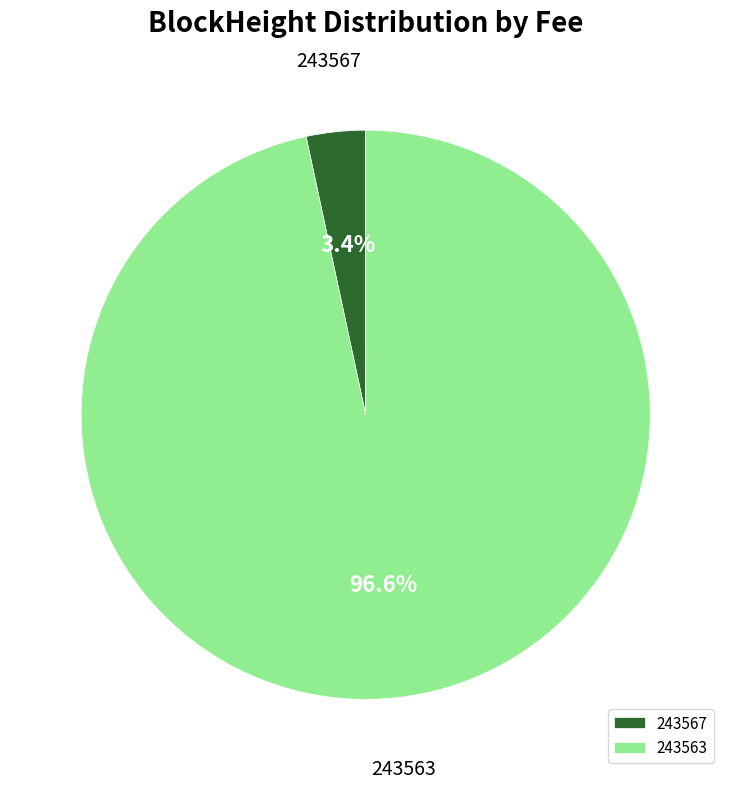

Combined, do 243567 and 243563 account for over 50%?

Yes